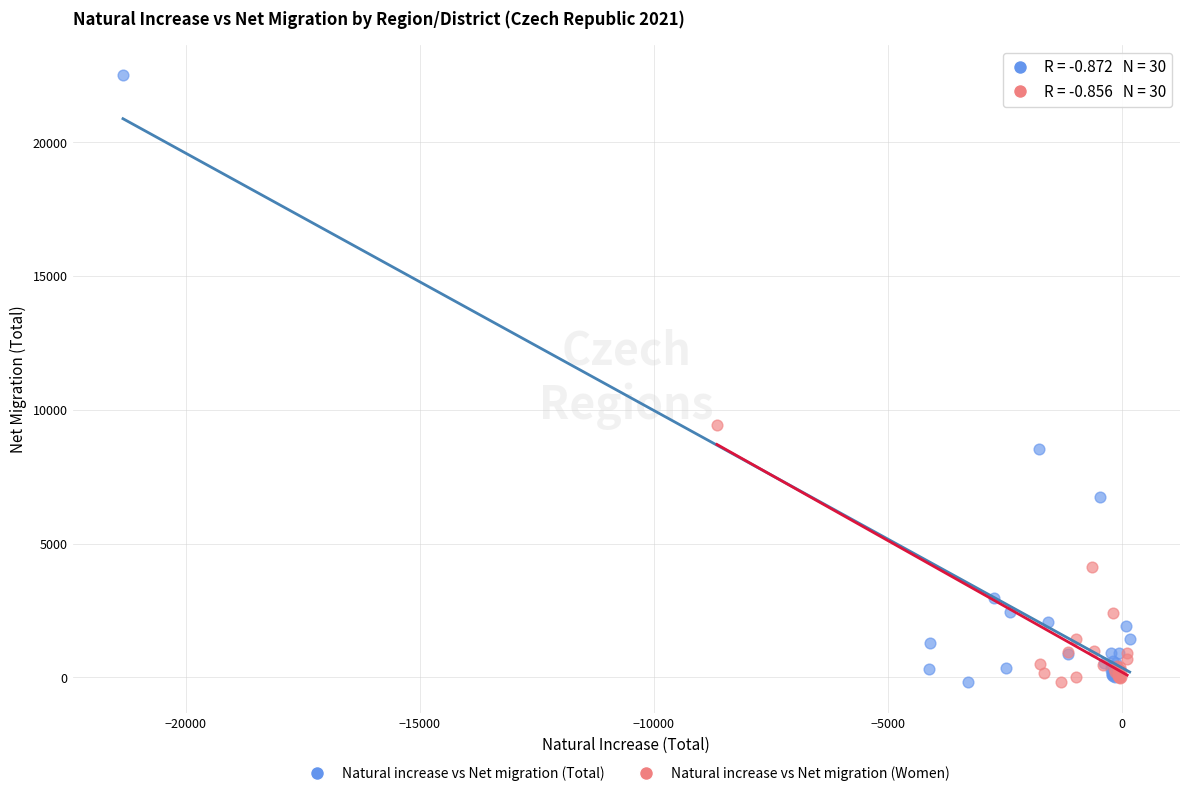

Which series contains the highest Y value?

Natural increase vs Net migration (Total)